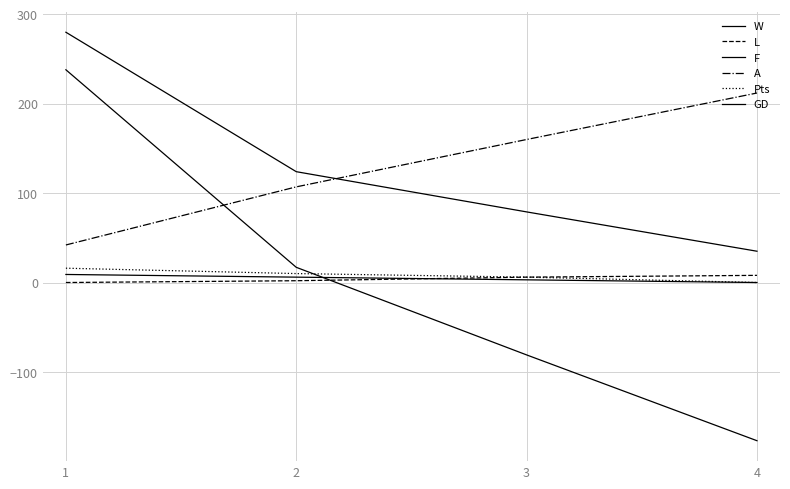

How many F values are between 79 and 280?

3